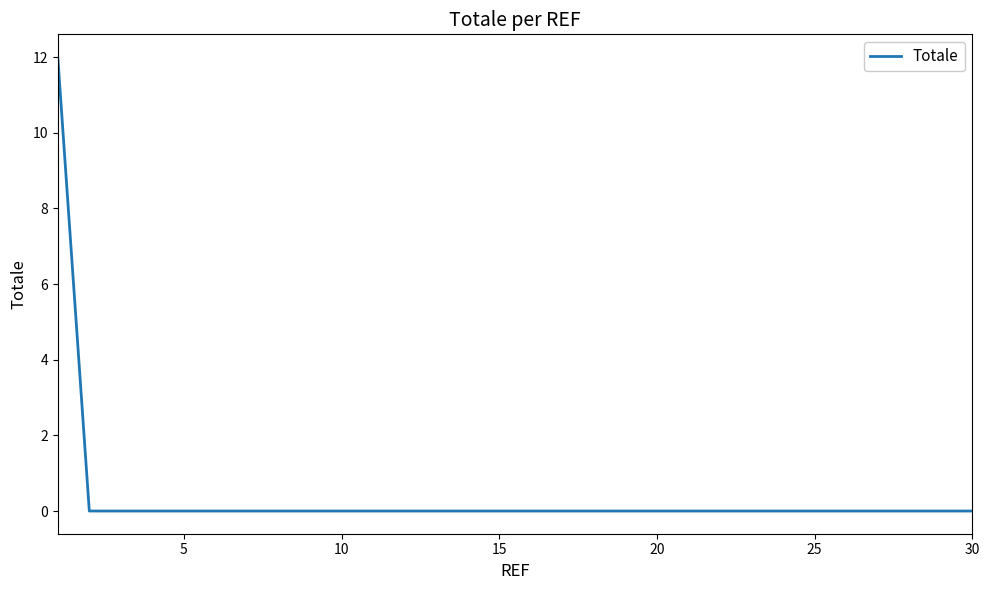

What is the difference between the maximum and minimum values?

12